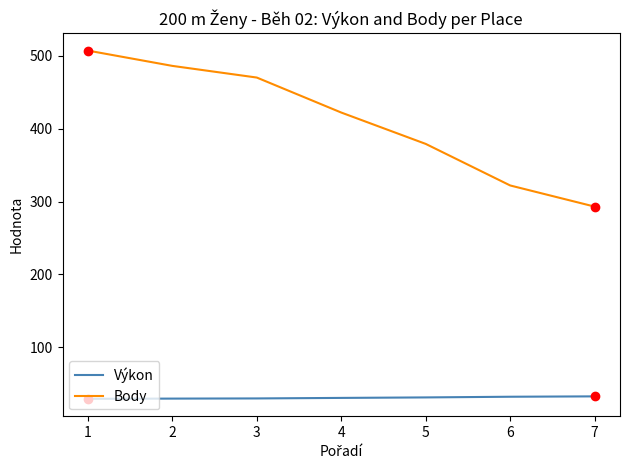

Is the value of Výkon at 4 greater than the value of Body at 4?

No